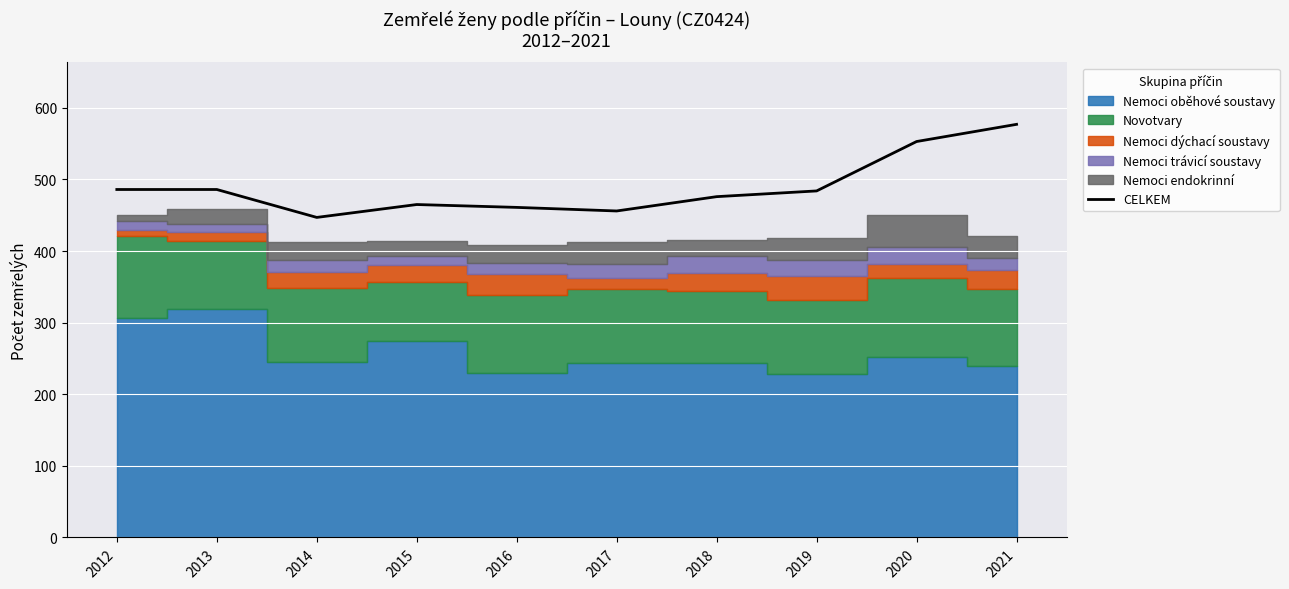

How many lines are shown in the chart?

1